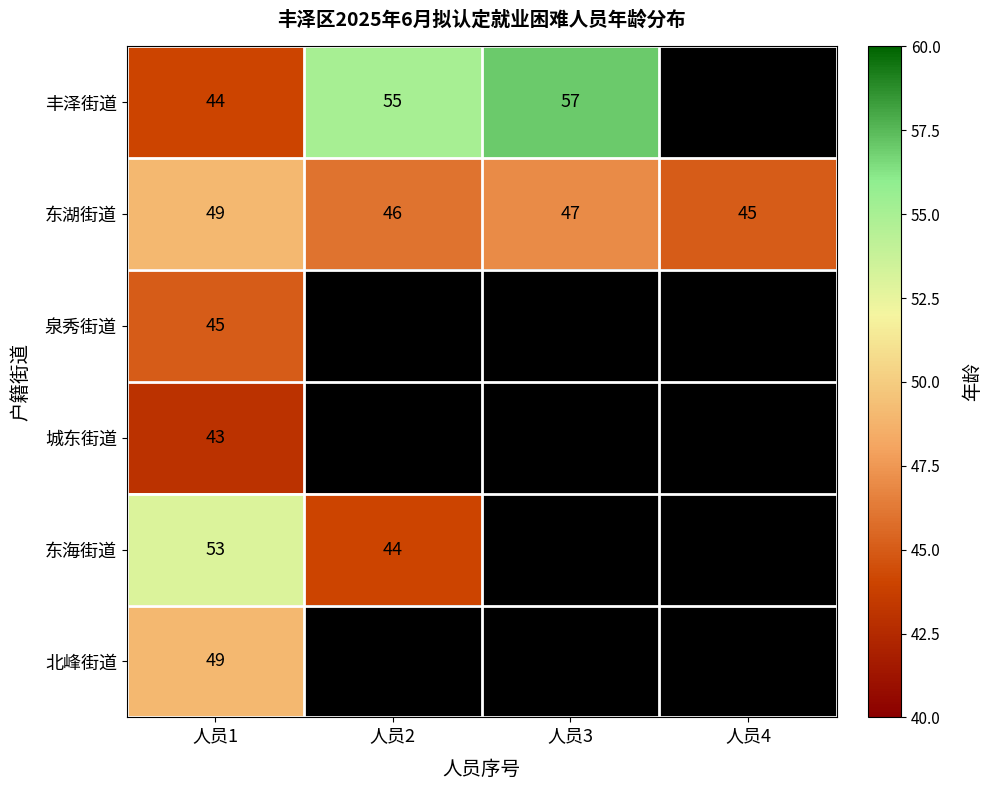

What is the total value across all series at 人员1?

283